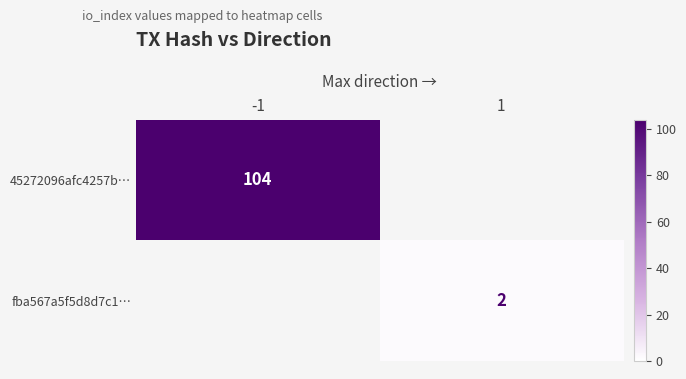

The fba567a5f5d8d7c1… series shows 3 at 1. True or false?

False